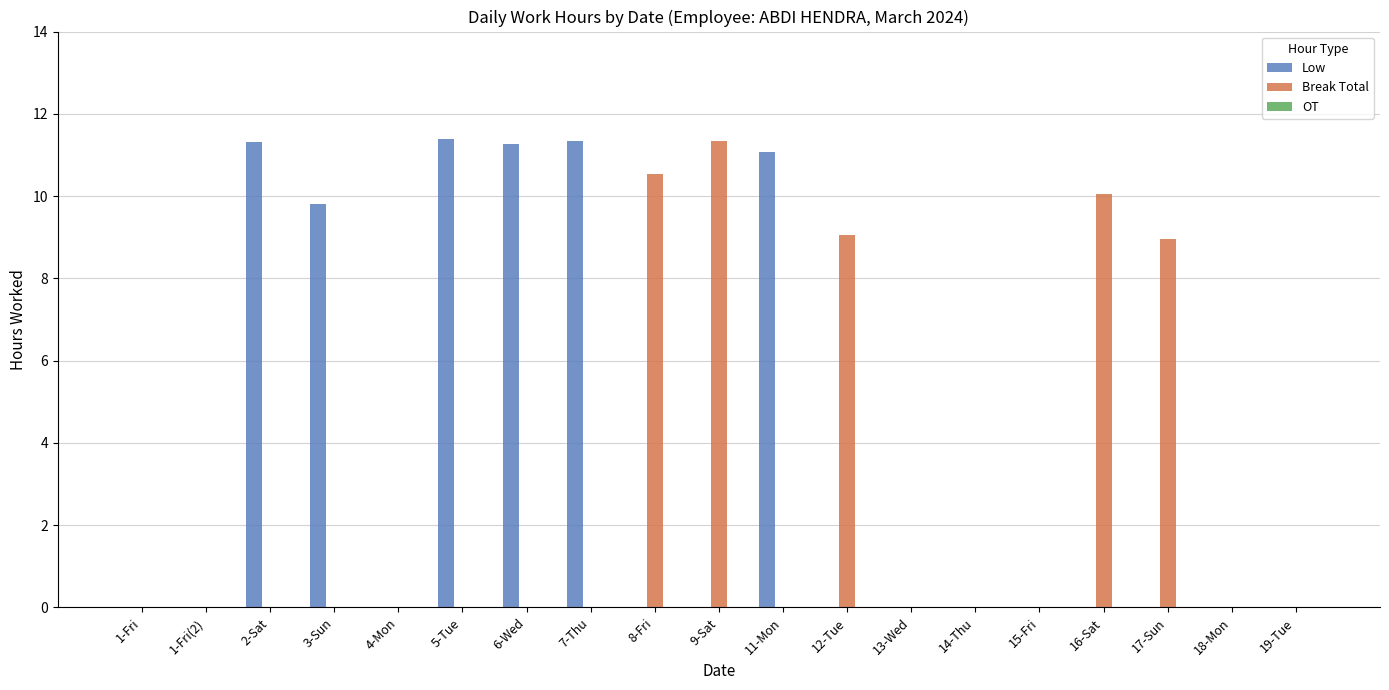

Which series has the largest total across all categories?

Low